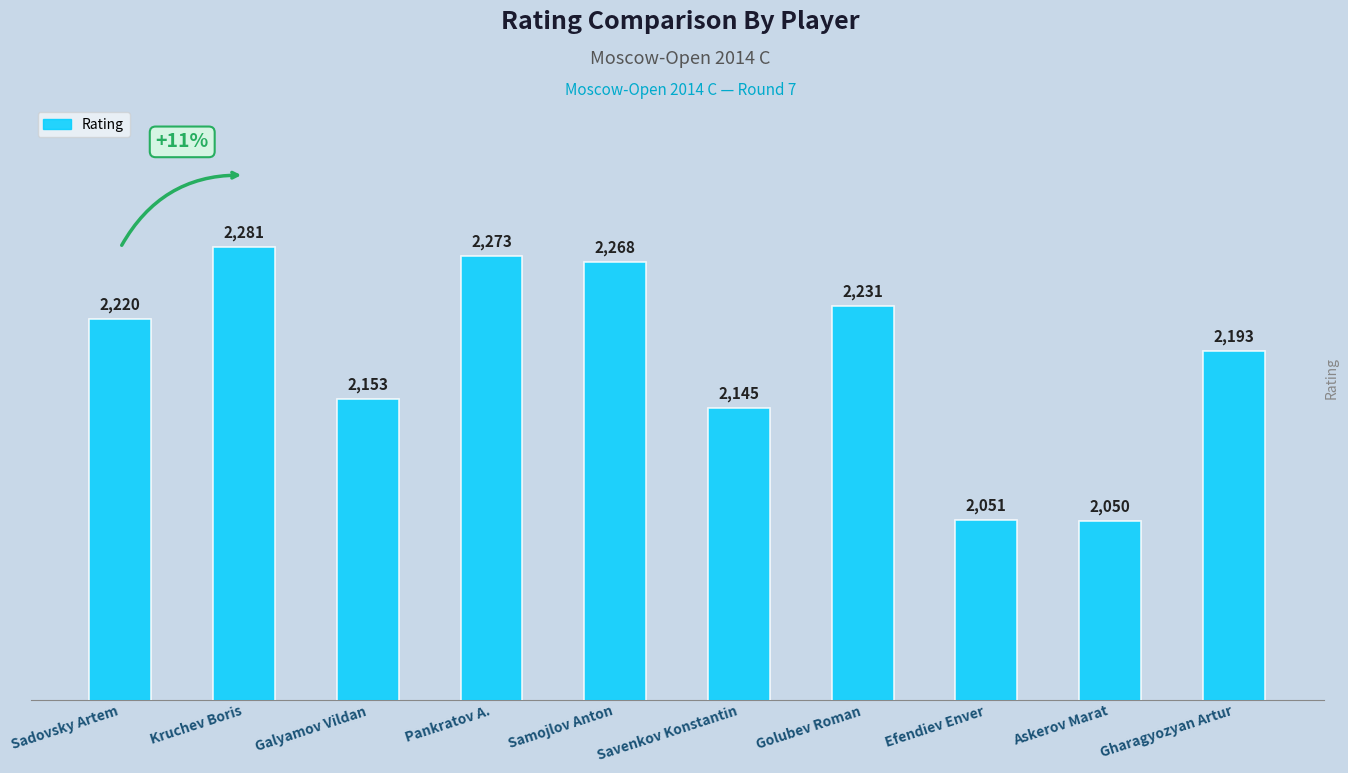

Does the chart contain stacked bars?

No